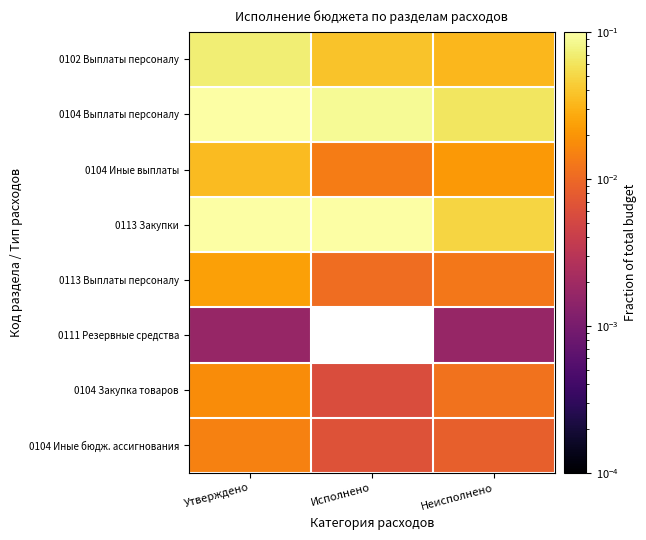

List the labels in order of 0104 Иные выплаты value, smallest first.

Исполнено, Неисполнено, Утверждено